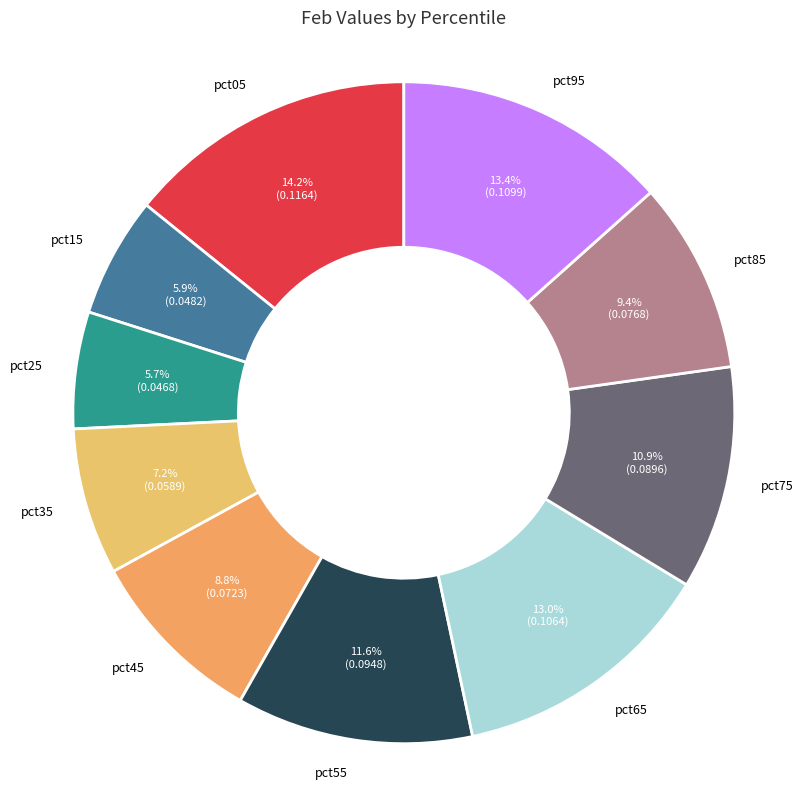

Is the sum of pct75 and pct45 greater than half?

No